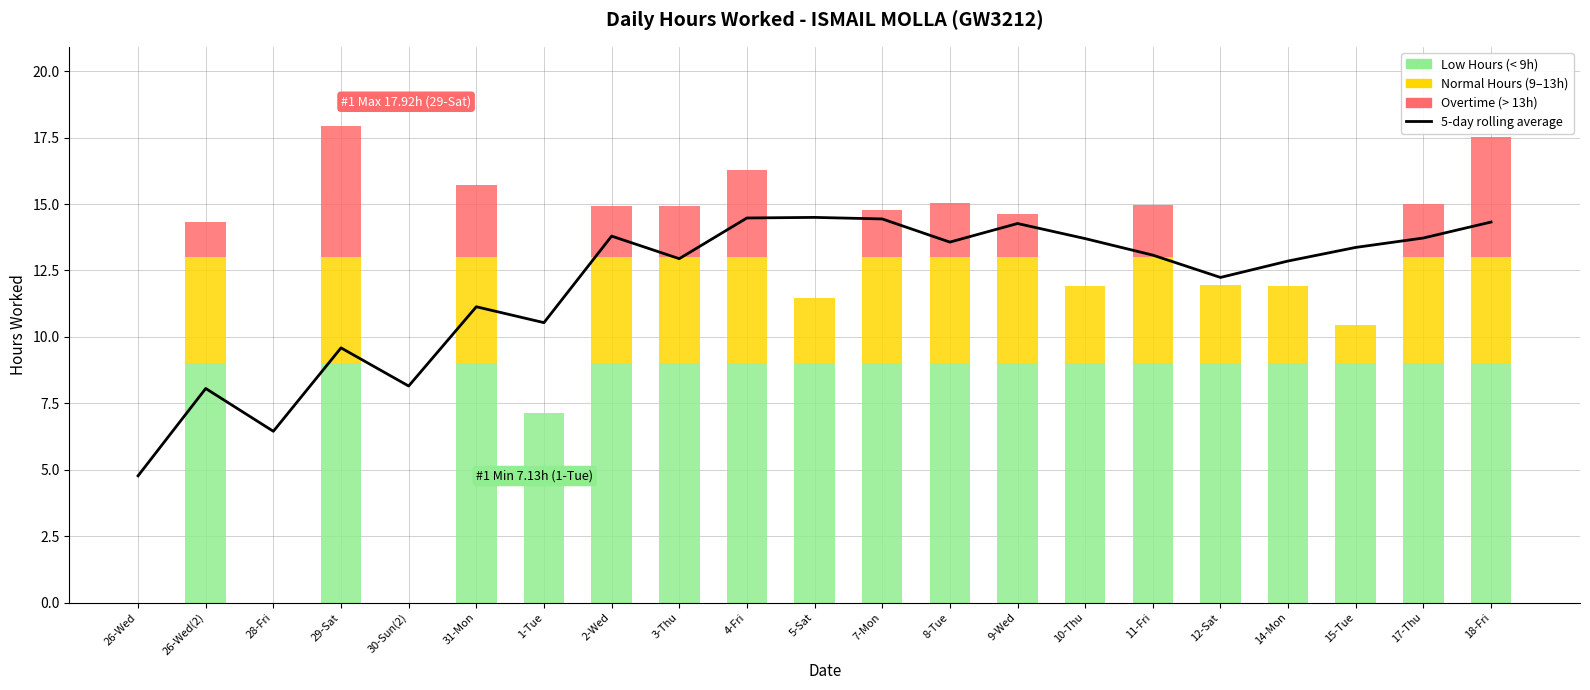

What is the difference between the maximum and minimum values?

9.7